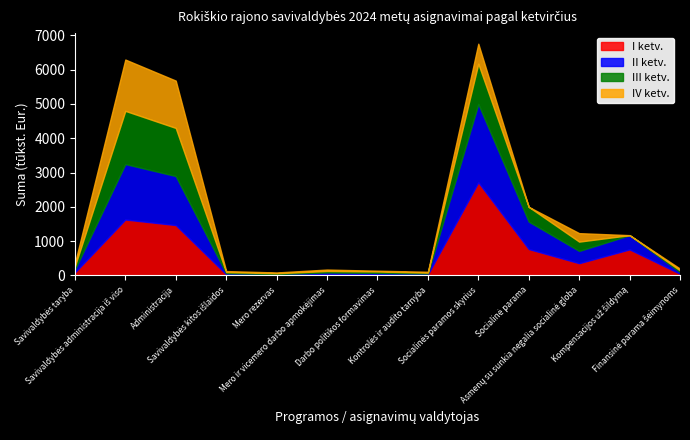

Reading left to right, list all the values displayed in this chart.

I ketv.: Savivaldybės taryba=89.1	Savivaldybės administracija iš viso=1631.2	Administracija=1469.1	Savivaldybės kitos išlaidos=35.0	Mero rezervas=21.9	Mero ir vicemero darbo apmokėjimas=44.5	Darbo politikos formavimas=34.7	Kontrolės ir audito tarnyba=31.0	Socialinės paramos skyrius=2715.5	Socialinė parama=770.0	Asmenų su sunkia negalia socialinė globa=357.7	Kompensacijos už šildymą=760.0	Finansinė parama šeimynoms=50.0
II ketv.: Savivaldybės taryba=89.1	Savivaldybės administracija iš viso=1616.5	Administracija=1428.8	Savivaldybės kitos išlaidos=32.0	Mero rezervas=21.9	Mero ir vicemero darbo apmokėjimas=43.0	Darbo politikos formavimas=40.9	Kontrolės ir audito tarnyba=25.9	Socialinės paramos skyrius=2283.3	Socialinė parama=800.0	Asmenų su sunkia negalia socialinė globa=357.7	Kompensacijos už šildymą=415.0	Finansinė parama šeimynoms=50.0
III ketv.: Savivaldybės taryba=89.1	Savivaldybės administracija iš viso=1549.1	Administracija=1401.6	Savivaldybės kitos išlaidos=32.0	Mero rezervas=21.9	Mero ir vicemero darbo apmokėjimas=42.7	Darbo politikos formavimas=40.9	Kontrolės ir audito tarnyba=25.5	Socialinės paramos skyrius=1172.3	Socialinė parama=430.0	Asmenų su sunkia negalia socialinė globa=271.3	Kompensacijos už šildymą=0.0	Finansinė parama šeimynoms=50.0
IV ketv.: Savivaldybės taryba=88.8	Savivaldybės administracija iš viso=1495.4	Administracija=1379.0	Savivaldybės kitos išlaidos=29.6	Mero rezervas=21.9	Mero ir vicemero darbo apmokėjimas=42.2	Darbo politikos formavimas=22.7	Kontrolės ir audito tarnyba=25.5	Socialinės paramos skyrius=582.5	Socialinė parama=0.0	Asmenų su sunkia negalia socialinė globa=246.7	Kompensacijos už šildymą=0.0	Finansinė parama šeimynoms=50.0